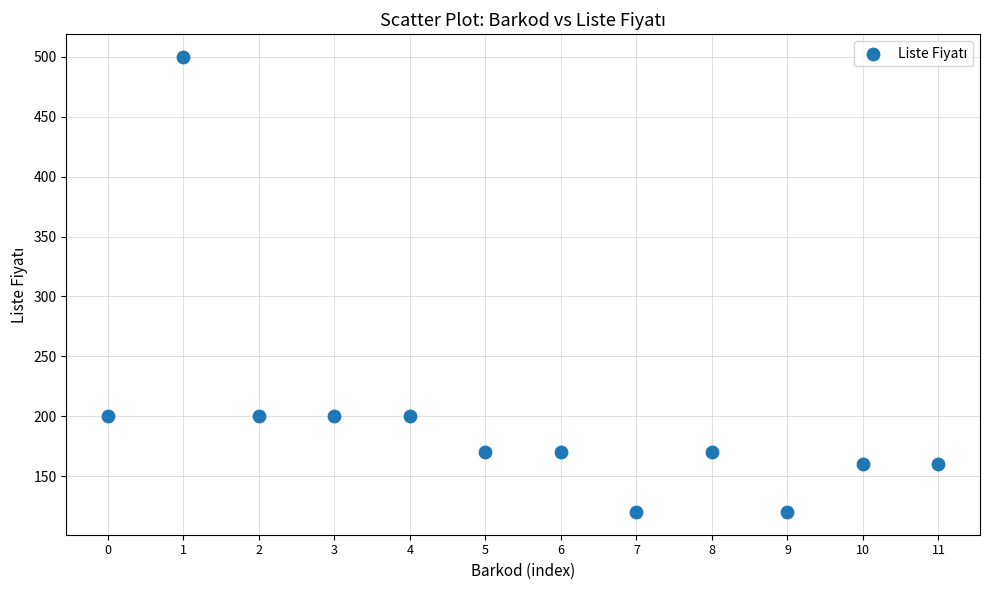

What is the range of Y values (max minus min)?

380